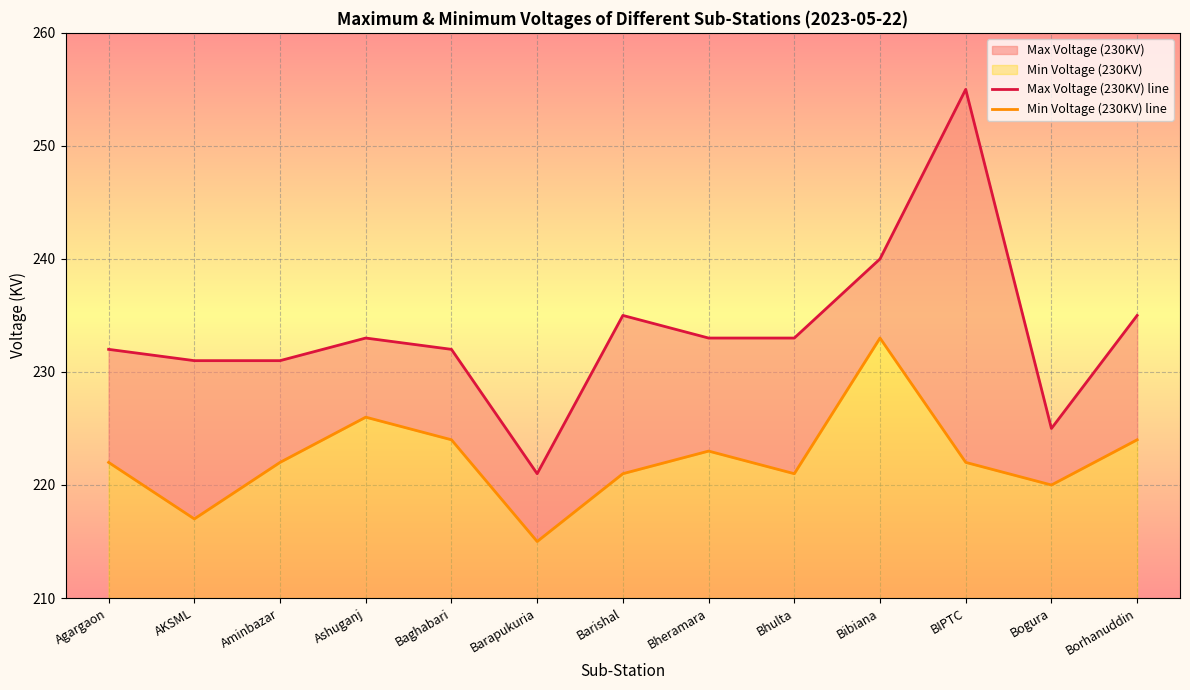

What is the label of the 7th point from the right?

Barishal